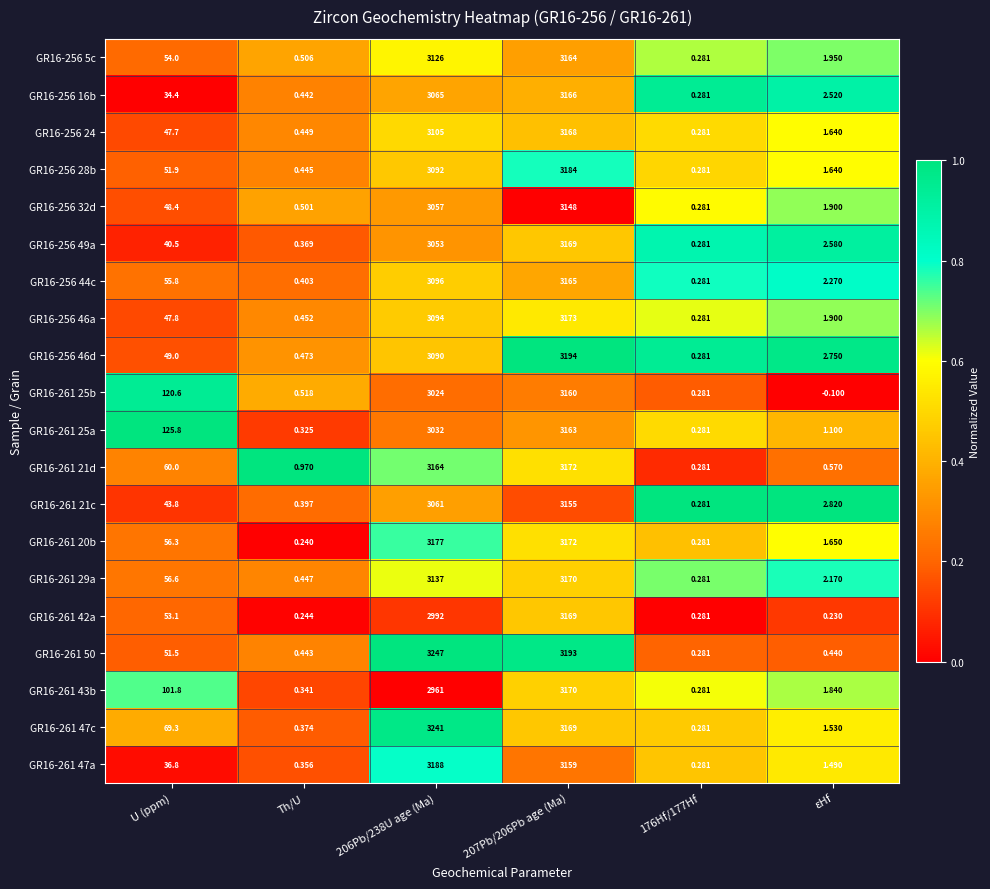

Count the number of categories in the chart.

6